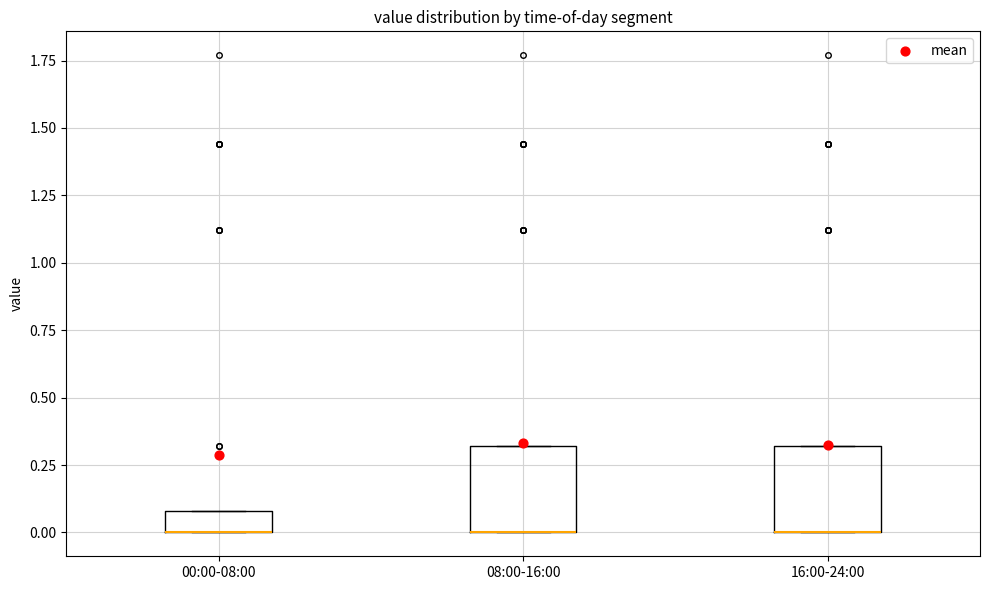

Reading left to right, transcribe this box plot: for each box, give where its median line is, the range the box spans, and where its two whiskers end, as read against the y-axis. The values are not printed on the chart, so give them approximately, as read against the axis.

00:00-08:00: median 0.0 (drawn on the box's lower edge), box 0.0 to 0.1, whiskers 0.0 to 0.1
08:00-16:00: median 0.0 (drawn on the box's lower edge), box 0.0 to 0.3, whiskers 0.0 to 0.3
16:00-24:00: median 0.0 (drawn on the box's lower edge), box 0.0 to 0.3, whiskers 0.0 to 0.3